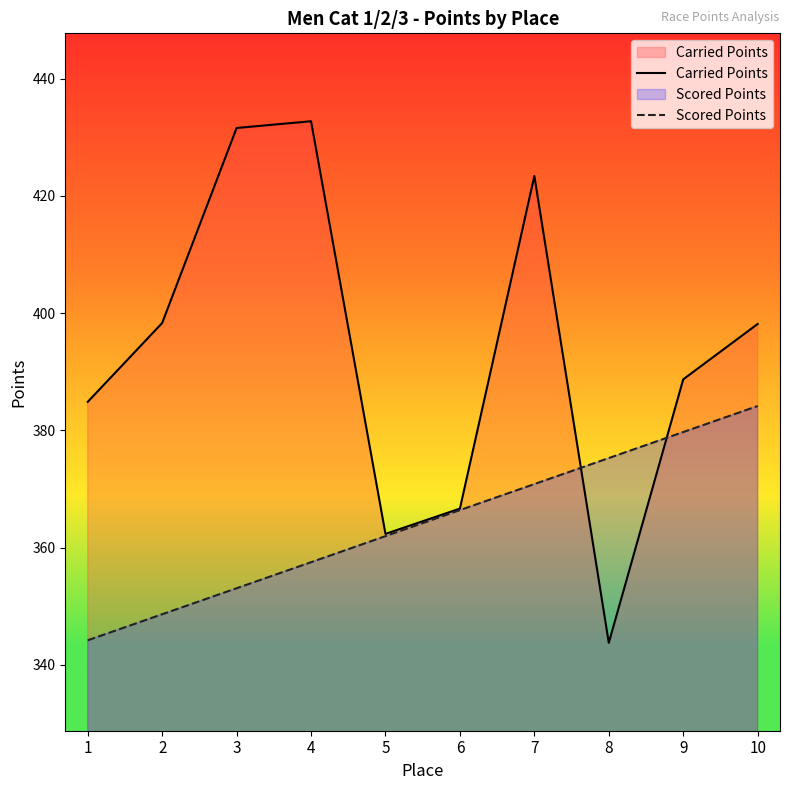

What is the difference between the highest and lowest values at 4?

75.2